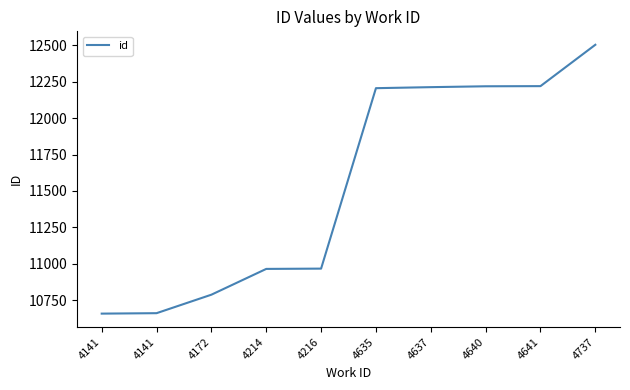

Is this an area chart (filled region under the line)?

No